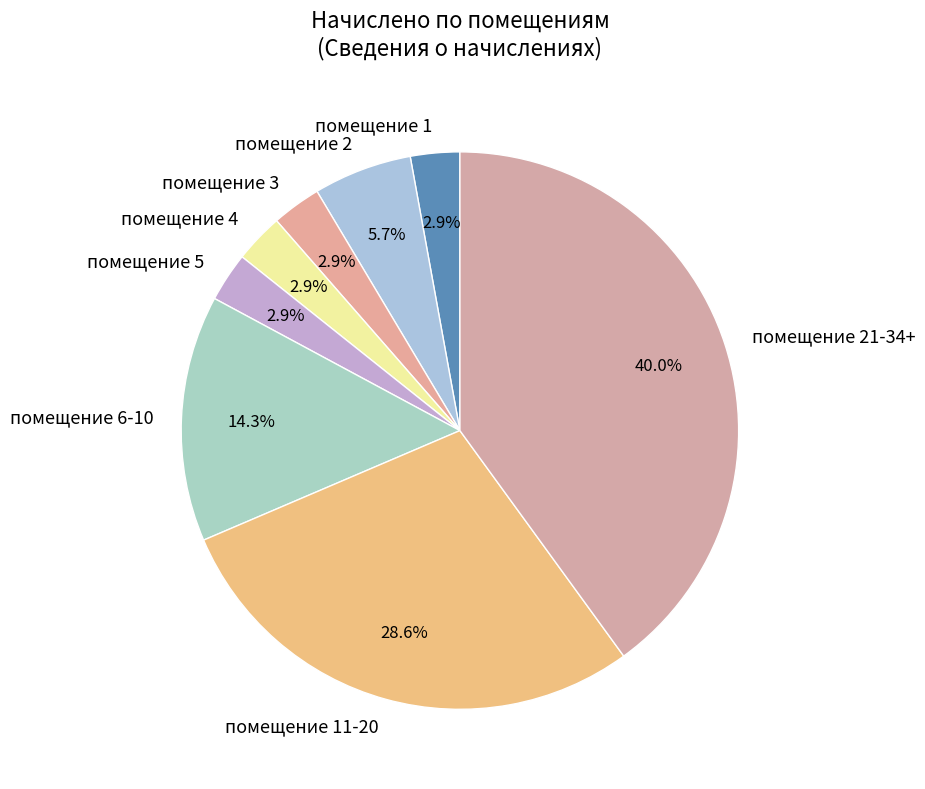

Does any single category account for the majority?

No